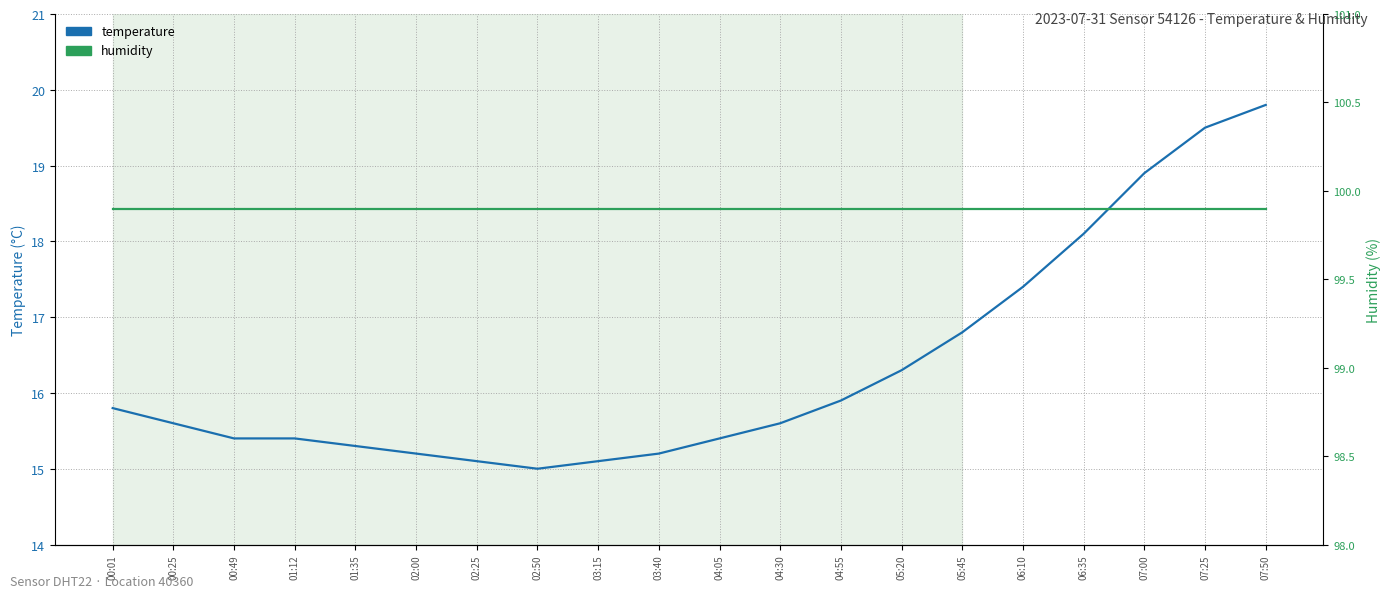

What is the label of the 13th point from the right?

02:50